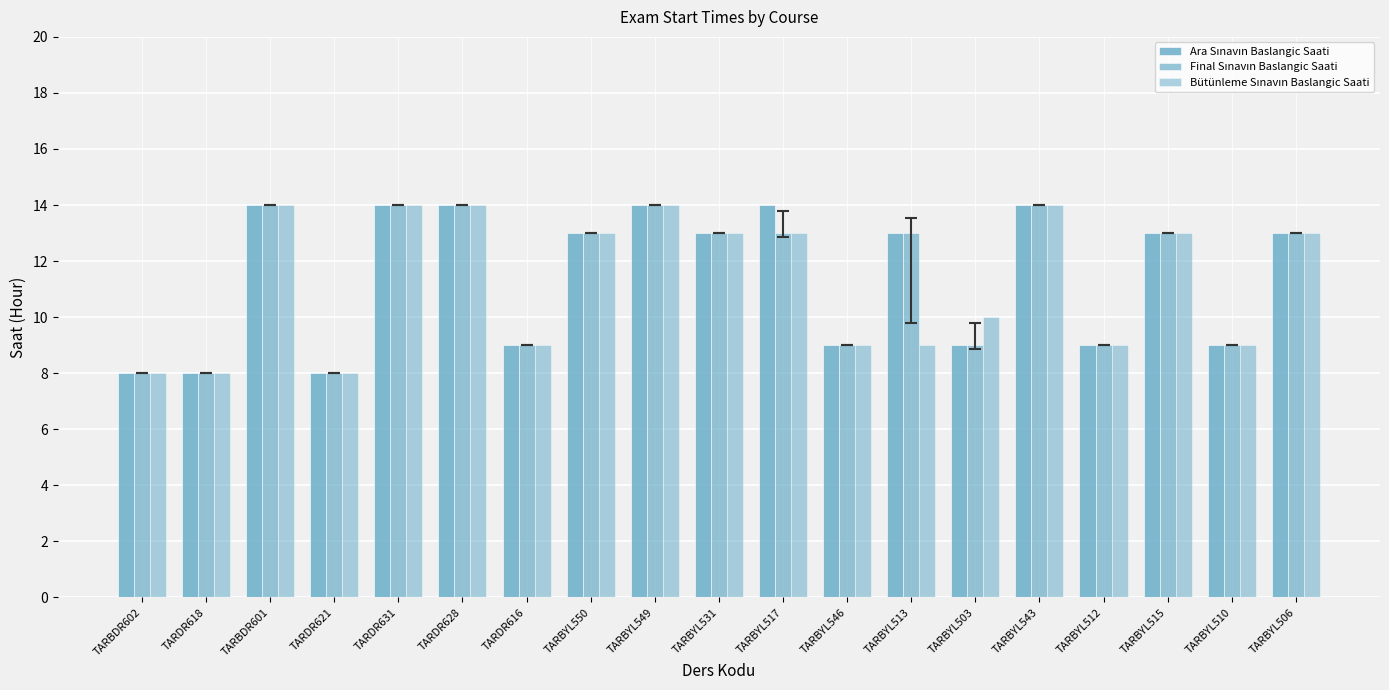

What is the label of the 11th bar from the right?

TARBYL549